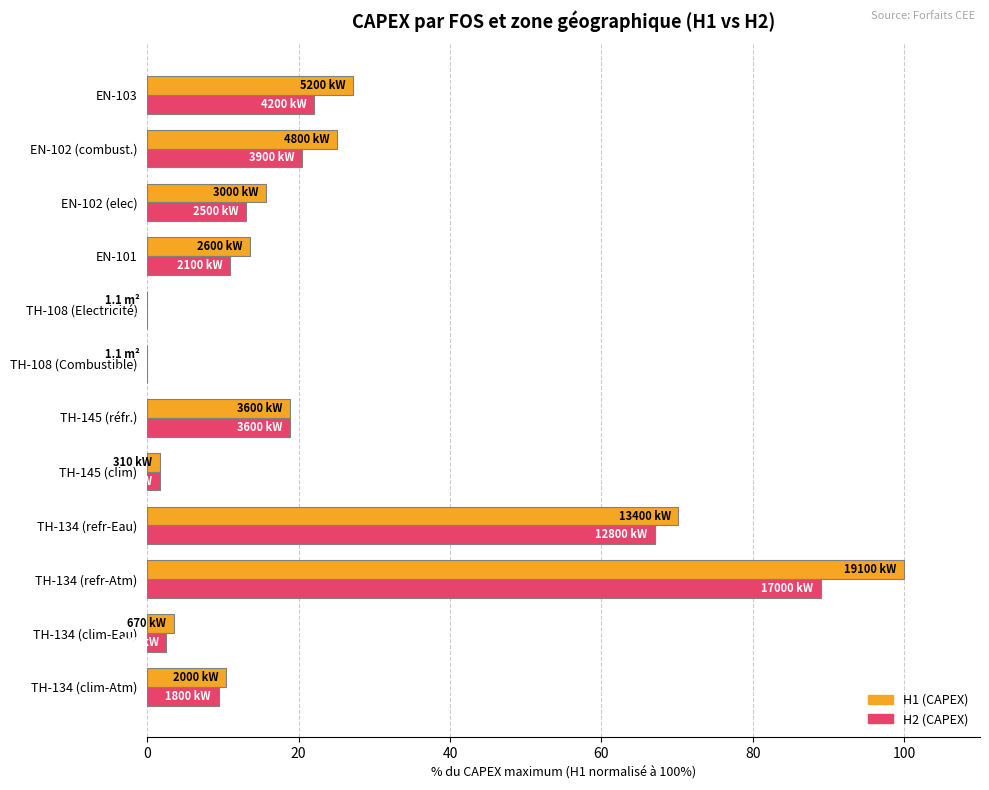

What is the greatest value displayed?

100.0